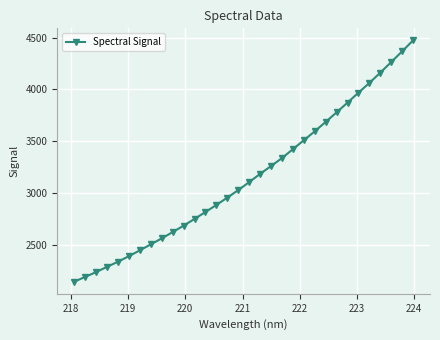

What is the value of the 24th point from the left?

3686.4